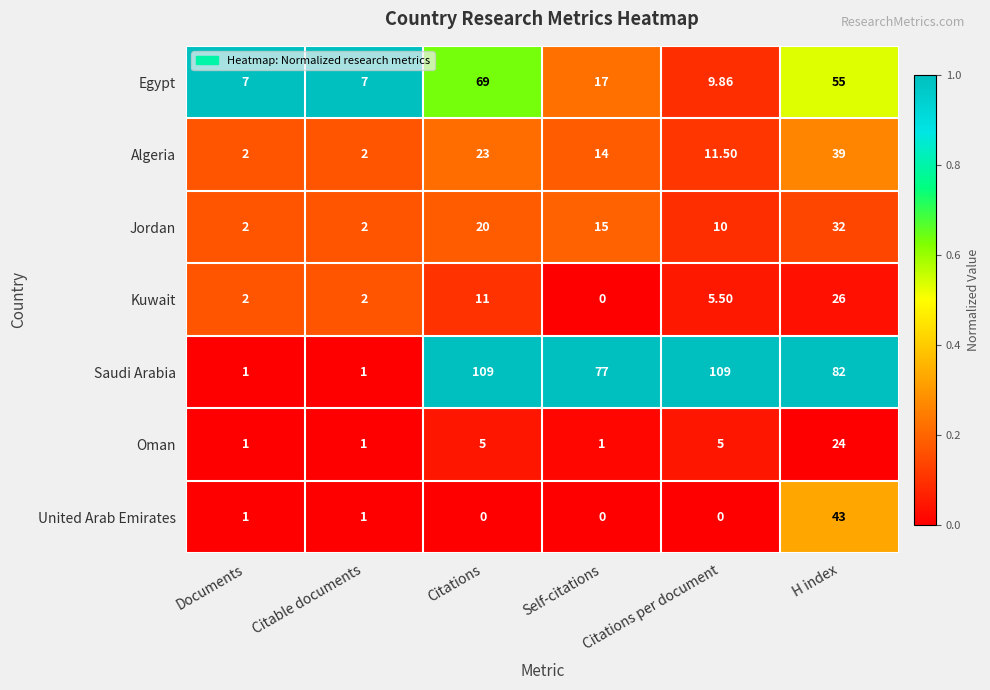

How many data points does each series have?

6